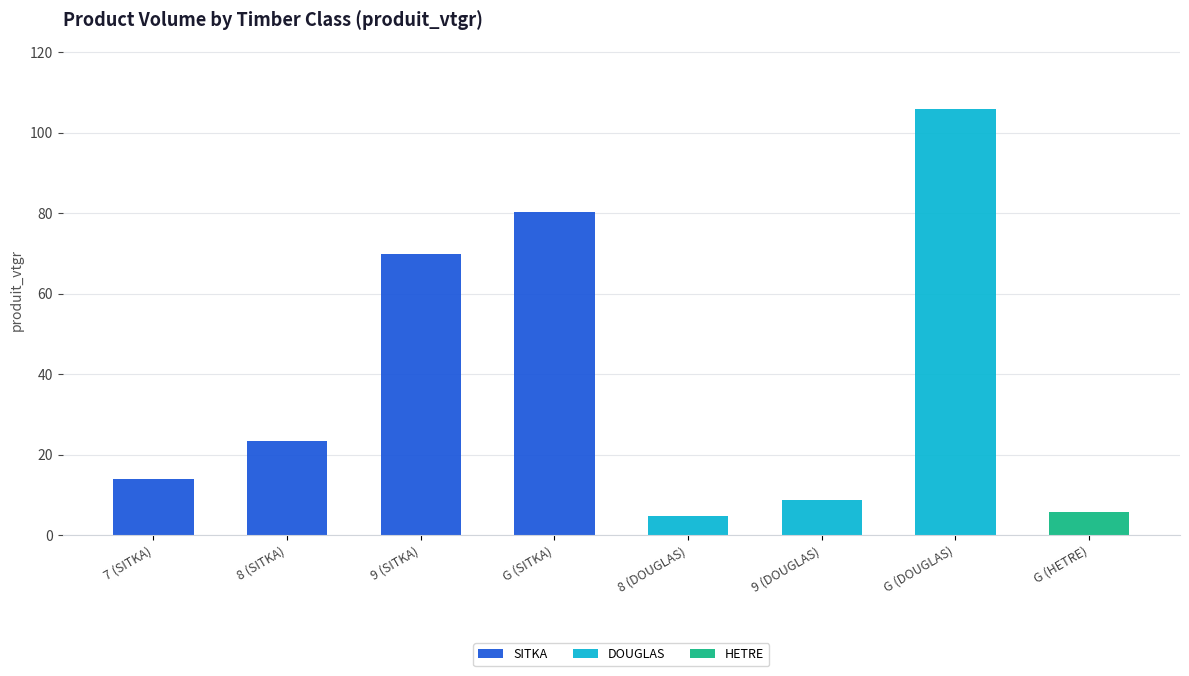

What is the average value of the SITKA series?

23.4